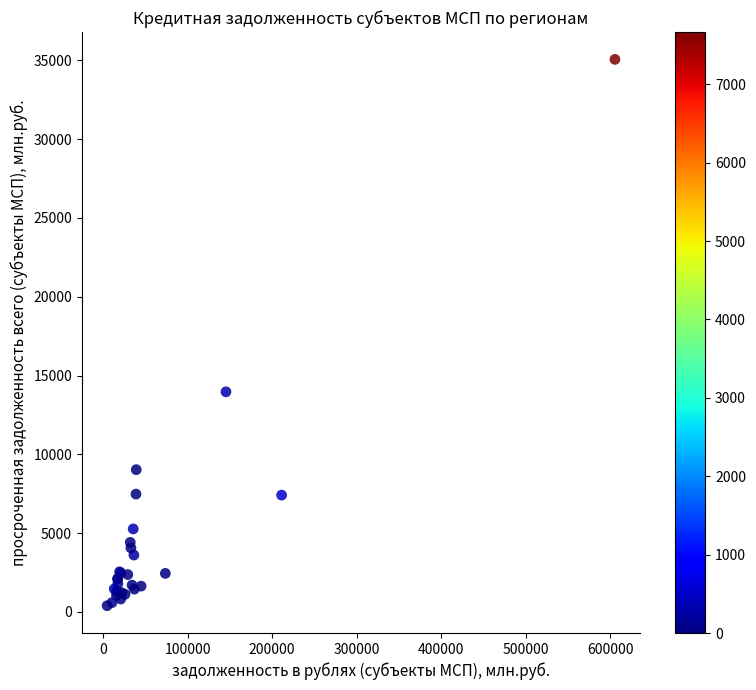

What Y value in the scatter plot is closest to 17728?

13968